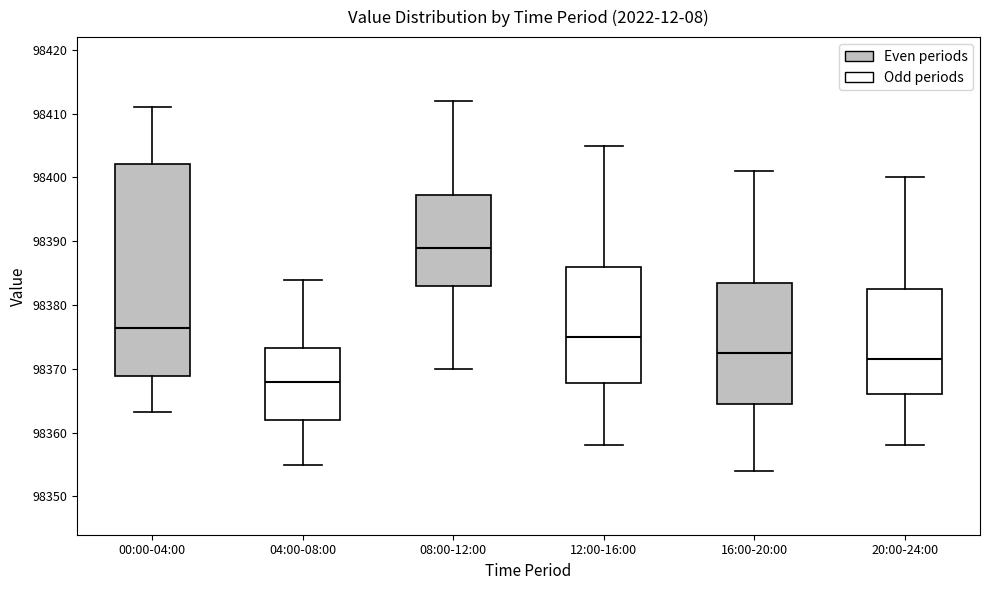

Comparing the boxes themselves (not the whiskers), which one is the tallest?

00:00-04:00